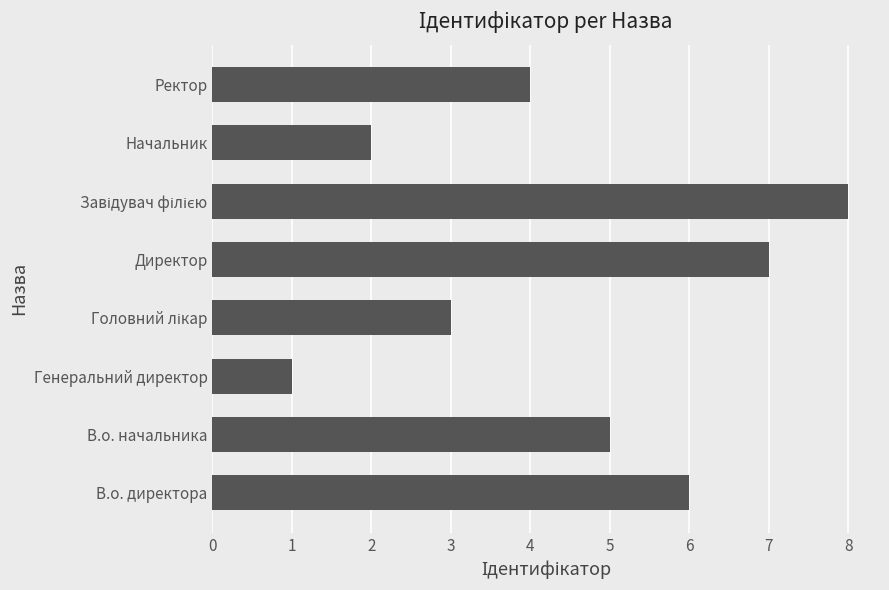

Count the values in the range 3 to 7.

5